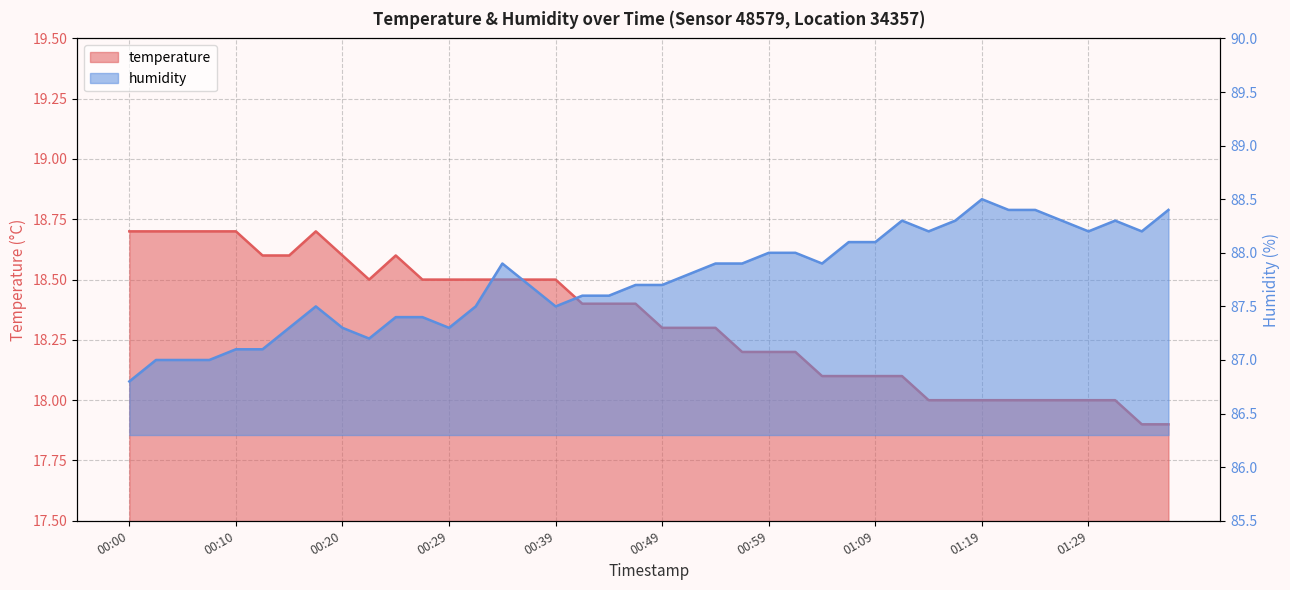

What is the minimum value shown in the chart?

17.9